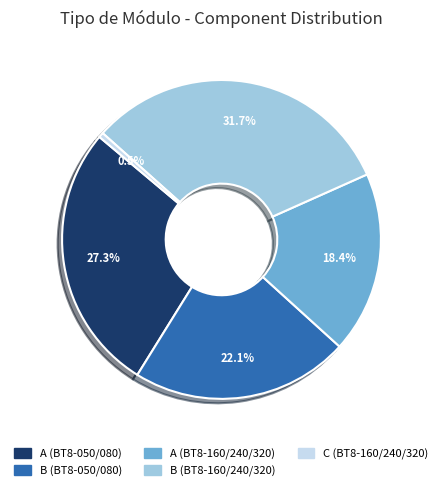

How many slices are in this pie chart?

5